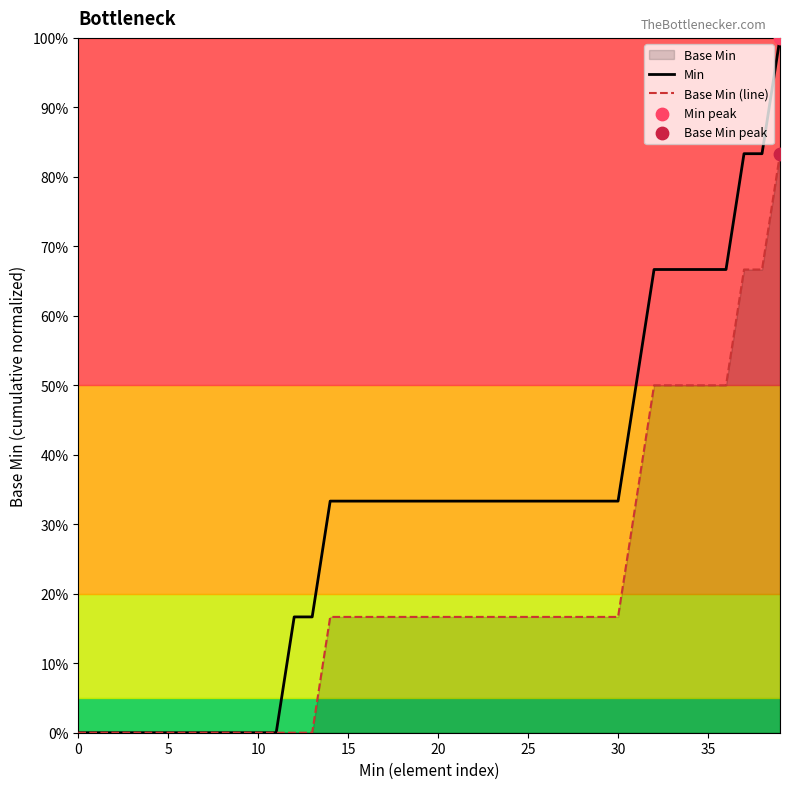

Which series reaches the minimum Y coordinate?

Min